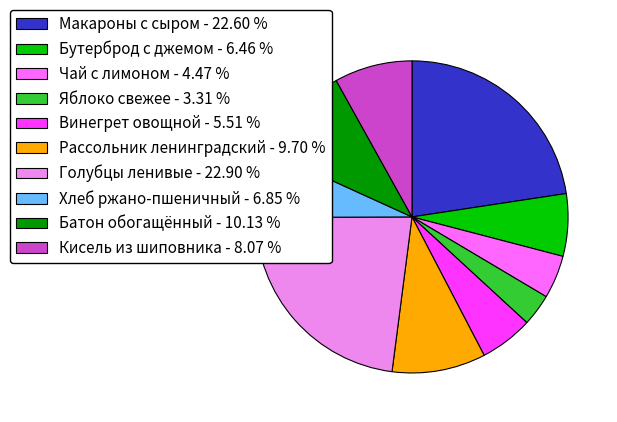

Do Винегрет овощной - 5.51 % and Рассольник ленинградский - 9.70 % together represent more than half of the pie?

No